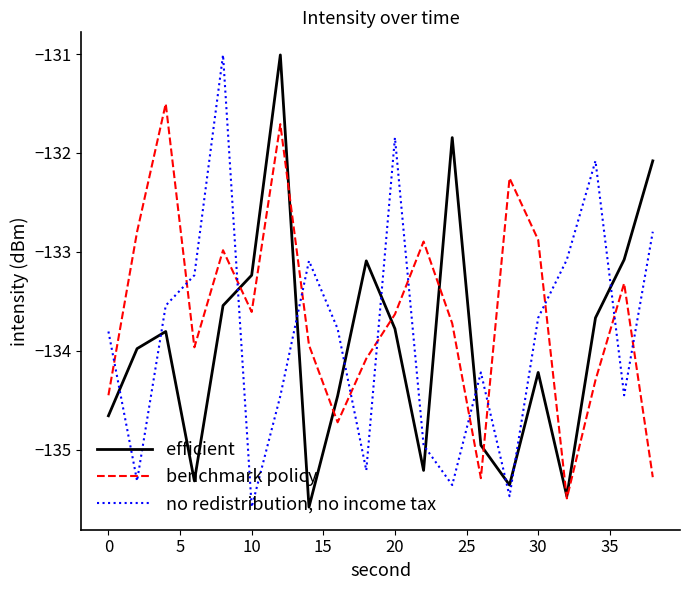

Which series has the largest total across all categories?

benchmark policy